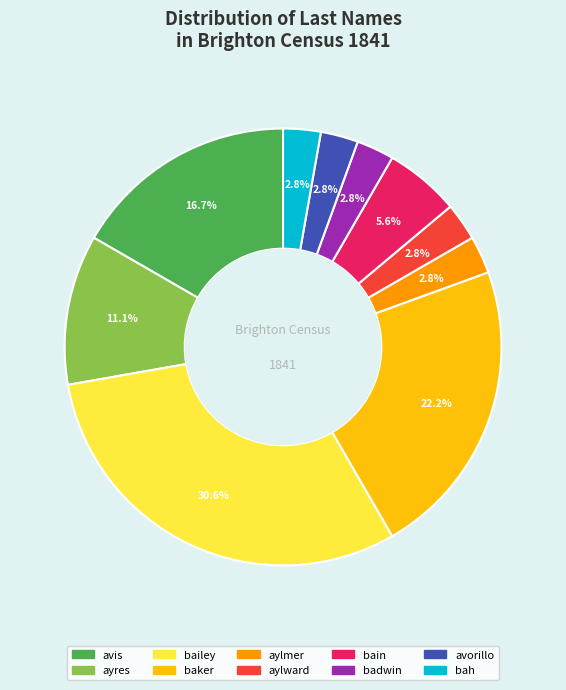

Approximately how many times larger is the value at baker compared to avis?

1.3